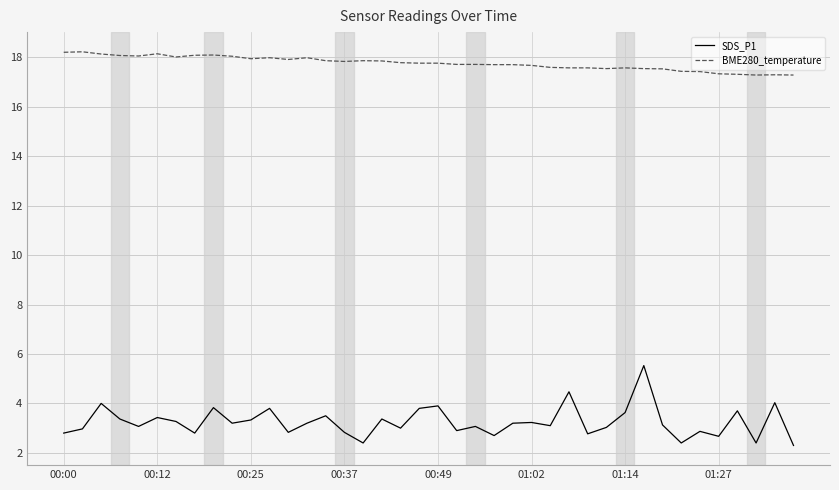

At how many categories does at least one series exceed 16?

40